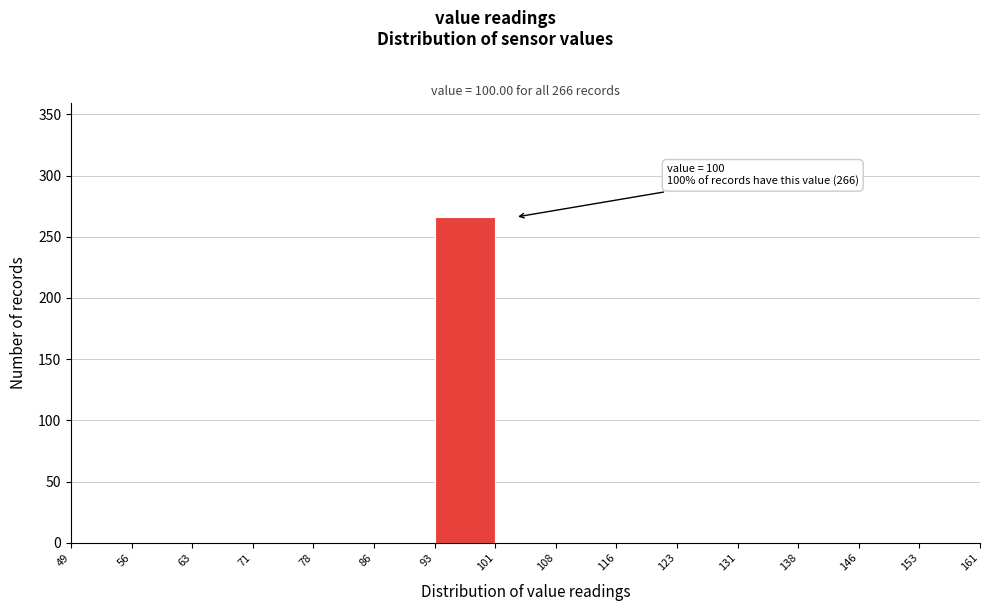

Which range on the x-axis has the tallest bar?

93 to 101